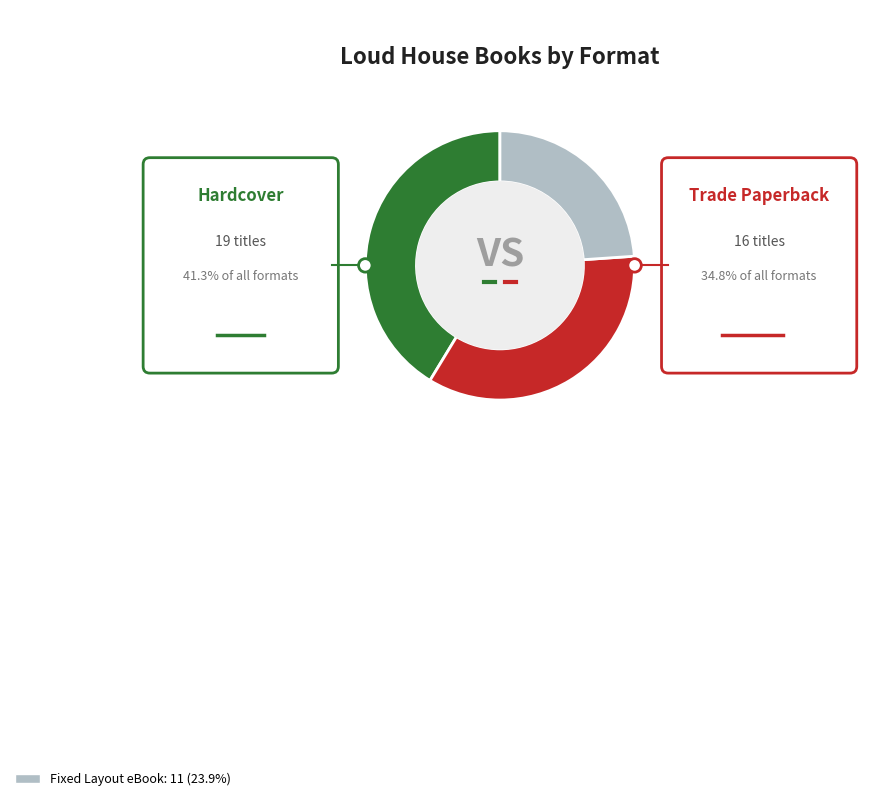

Is Hardcover the majority of the pie?

No